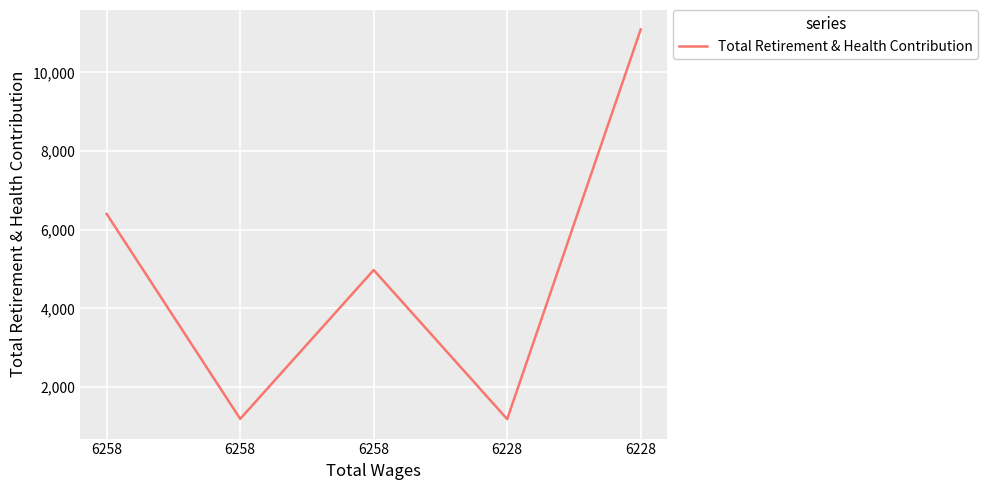

How many categories are shown in the chart?

5